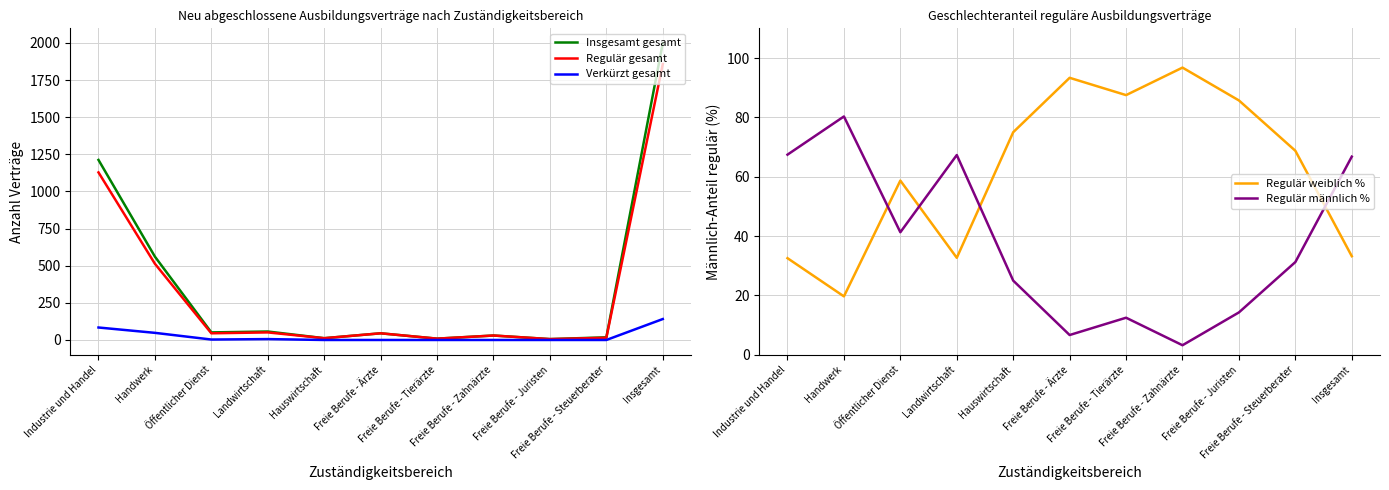

What are all the series names shown in the legend?

Insgesamt gesamt, Regulär gesamt, Verkürzt gesamt, Regulär weiblich %, Regulär männlich %